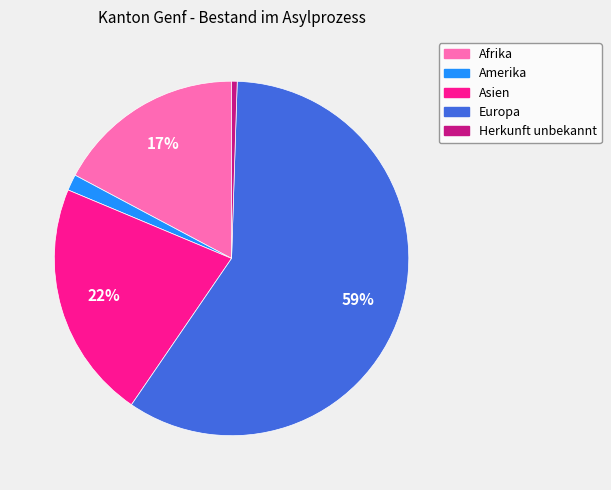

Does any single category account for the majority?

Yes